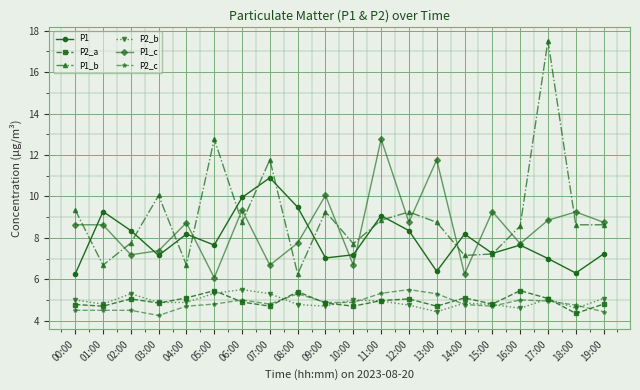

How many interior local valleys does the P1 series have?

6